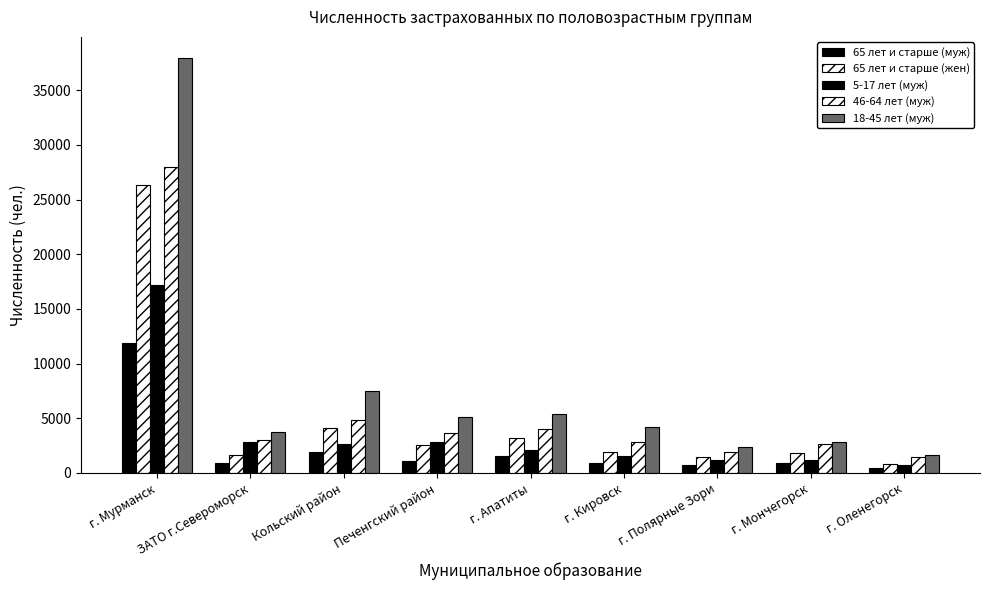

How many data points in 46-64 лет (муж) are less than 3005?

4